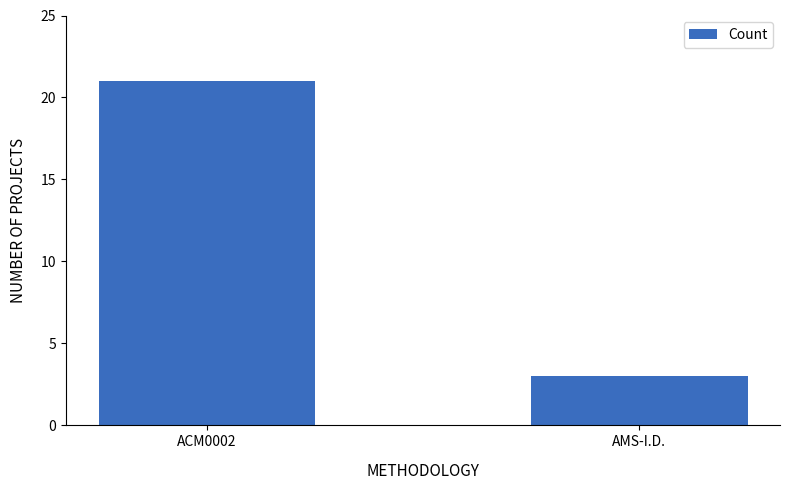

What is the maximum value shown in the chart?

21